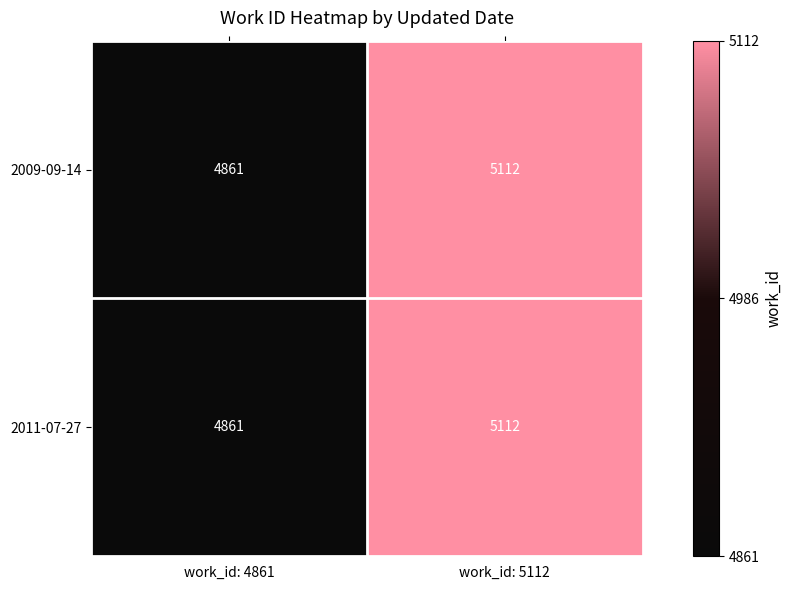

Reading left to right, list all the values displayed in this chart.

2009-09-14: 4861	5112
2011-07-27: 4861	5112